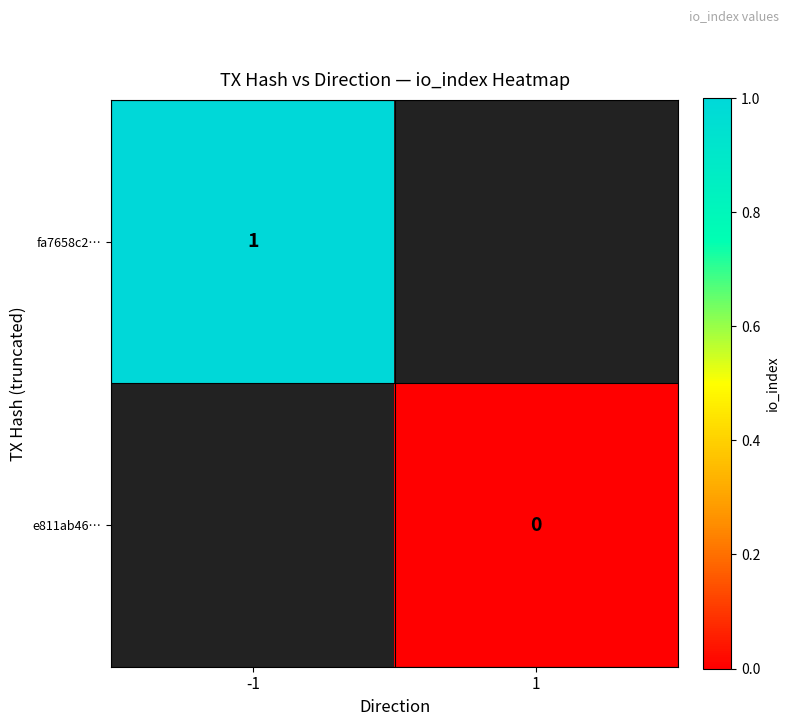

The value of fa7658c2… at -1 is 0.6. True or false?

False